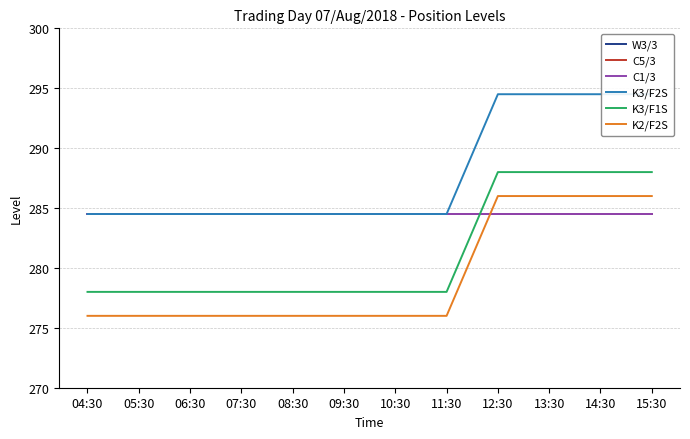

What is the total value across all series at 10:30?

1692.0